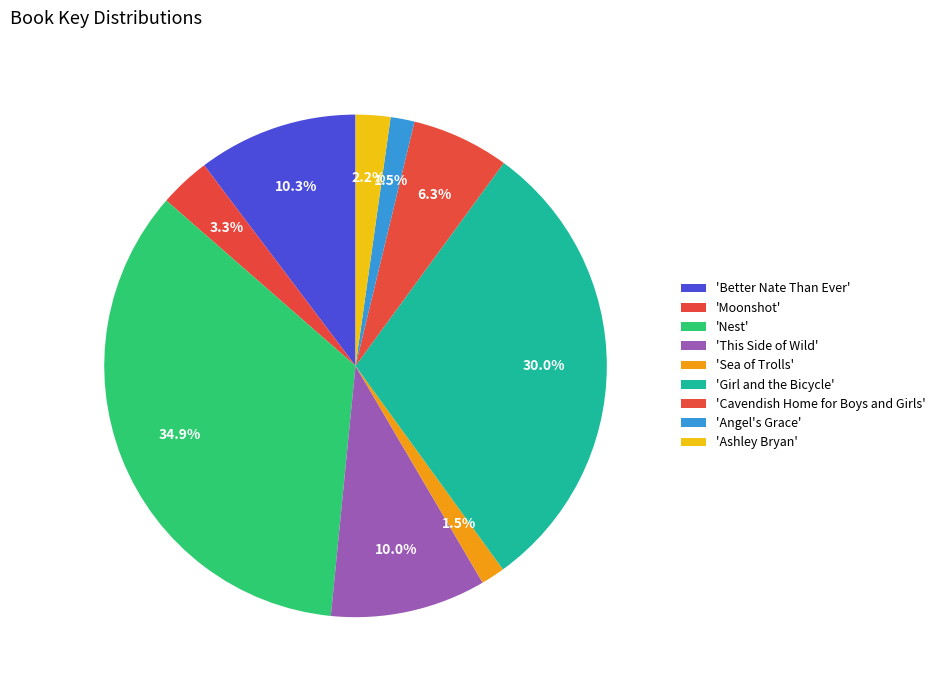

Count the number of slices in the pie.

9